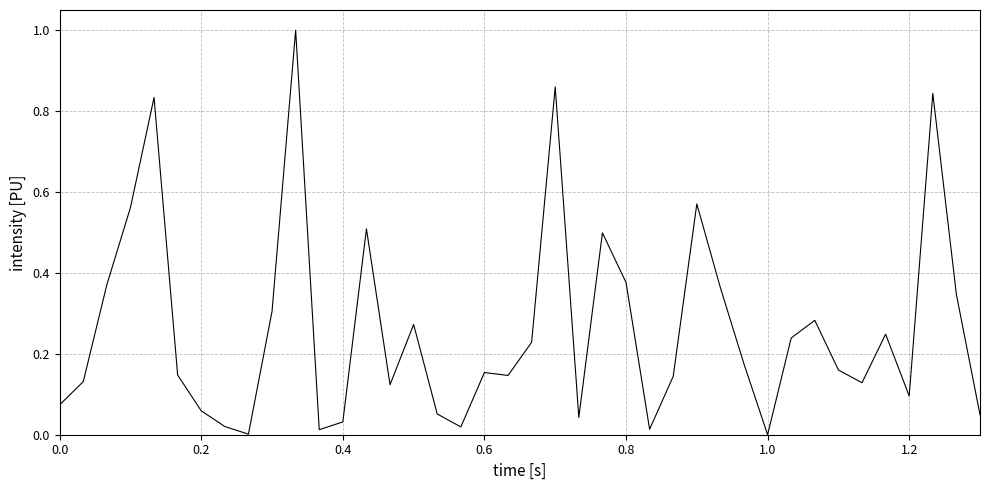

What is the difference between the maximum and minimum values?

1.0